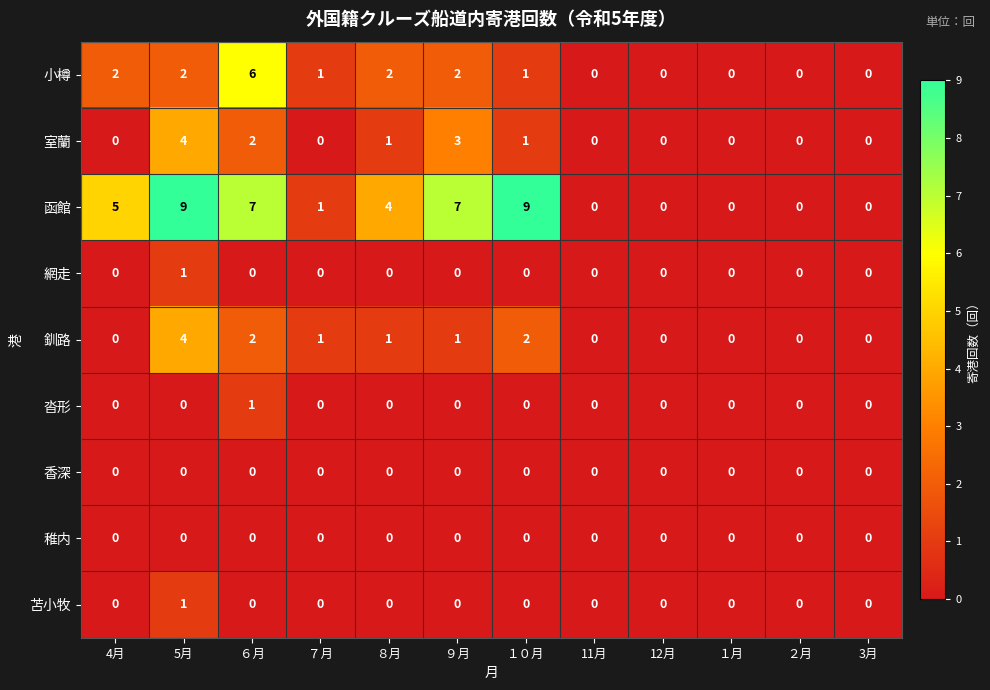

How many data points does each series have?

12